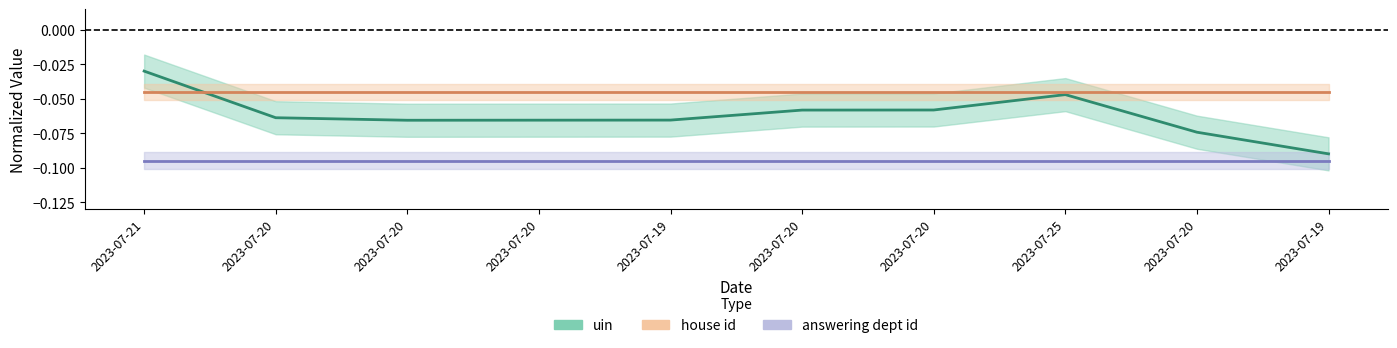

What is the difference between the highest and lowest values at 2023-07-19?

0.1